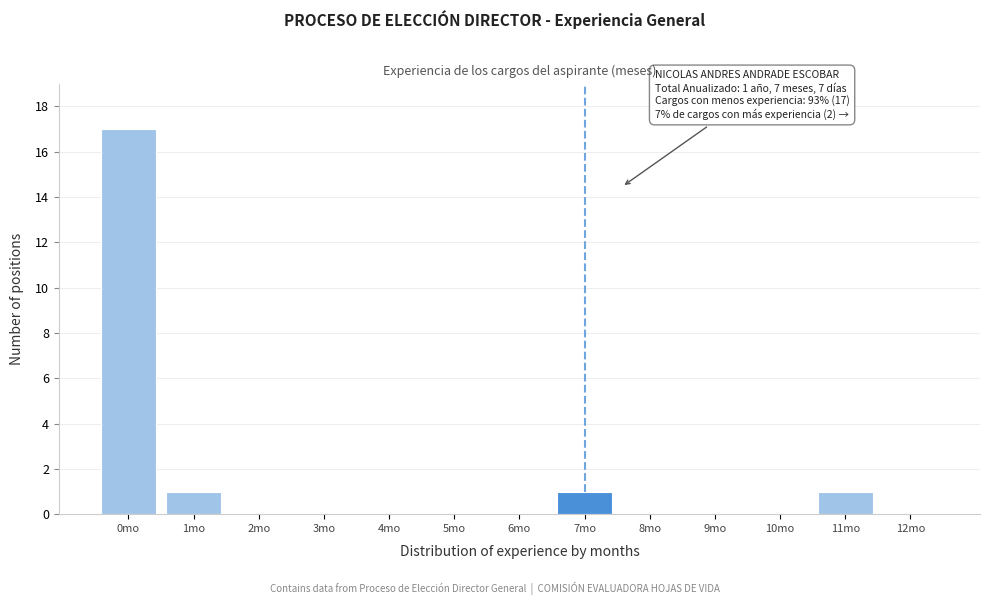

Reading right to left, transcribe all the data shown in this chart.

12mo=0	11mo=1	10mo=0	9mo=0	8mo=0	7mo=1	6mo=0	5mo=0	4mo=0	3mo=0	2mo=0	1mo=1	0mo=17